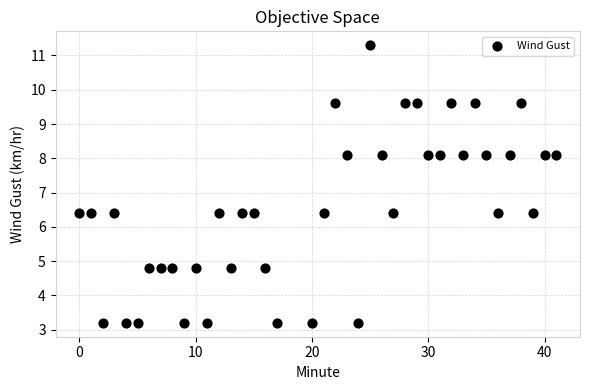

What is the range of Y values (max minus min)?

8.1